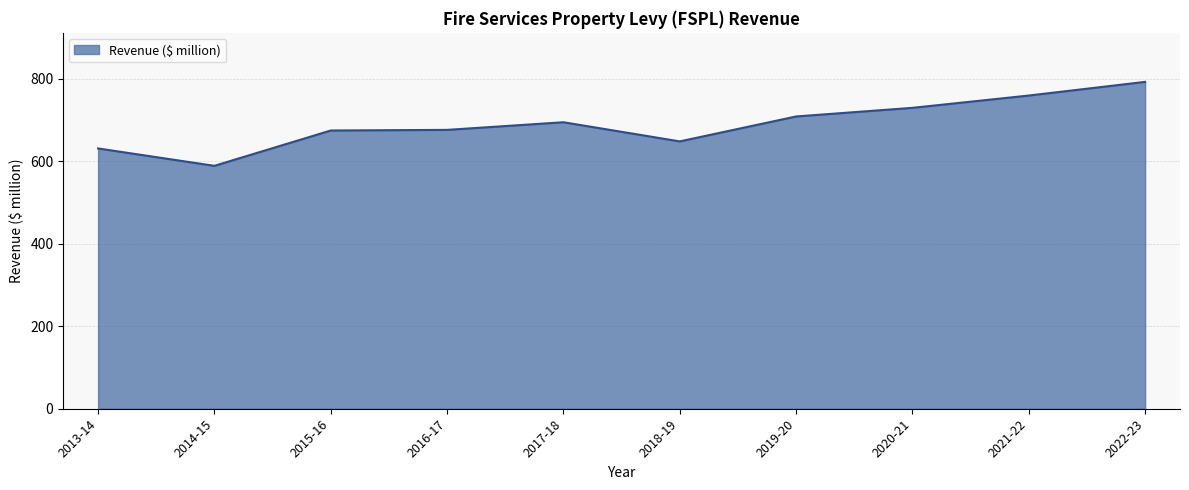

What is the ratio of the value at 2019-20 to the value at 2017-18?

1.0